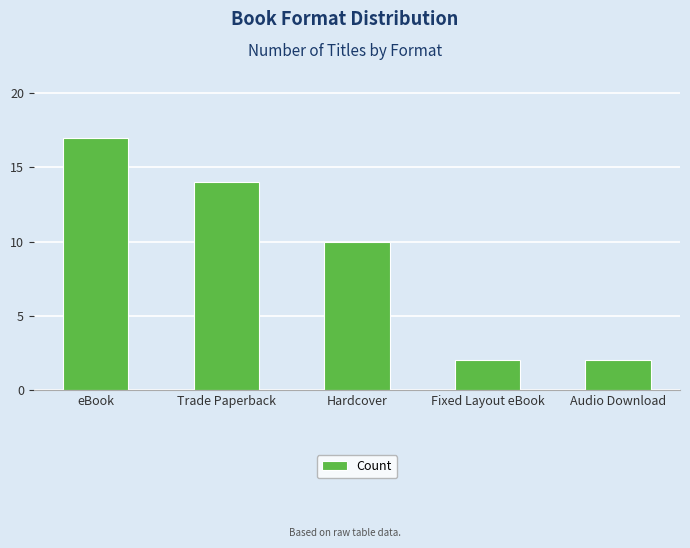

Reading left to right, extract all data points from this chart.

eBook=17	Trade Paperback=14	Hardcover=10	Fixed Layout eBook=2	Audio Download=2